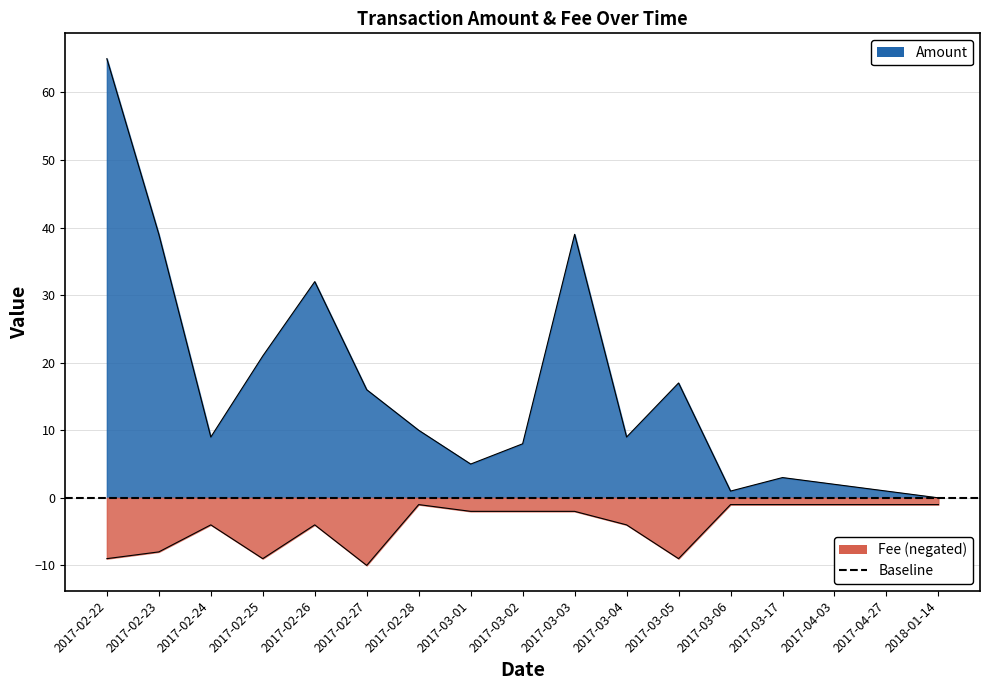

Reading left to right, transcribe all the data shown in this chart.

Amount: 2017-02-22=65.0	2017-02-23=39.0	2017-02-24=9.0	2017-02-25=21.0	2017-02-26=32.0	2017-02-27=16.0	2017-02-28=10.0	2017-03-01=5.0	2017-03-02=8.0	2017-03-03=39.0	2017-03-04=9.0	2017-03-05=17.0	2017-03-06=1.0	2017-03-17=3.0	2017-04-03=2.0	2017-04-27=1.0	2018-01-14=0.0
Fee: 2017-02-22=-9.0	2017-02-23=-8.0	2017-02-24=-4.0	2017-02-25=-9.0	2017-02-26=-4.0	2017-02-27=-10.0	2017-02-28=-1.0	2017-03-01=-2.0	2017-03-02=-2.0	2017-03-03=-2.0	2017-03-04=-4.0	2017-03-05=-9.0	2017-03-06=-1.0	2017-03-17=-1.0	2017-04-03=-1.0	2017-04-27=-1.0	2018-01-14=-1.0